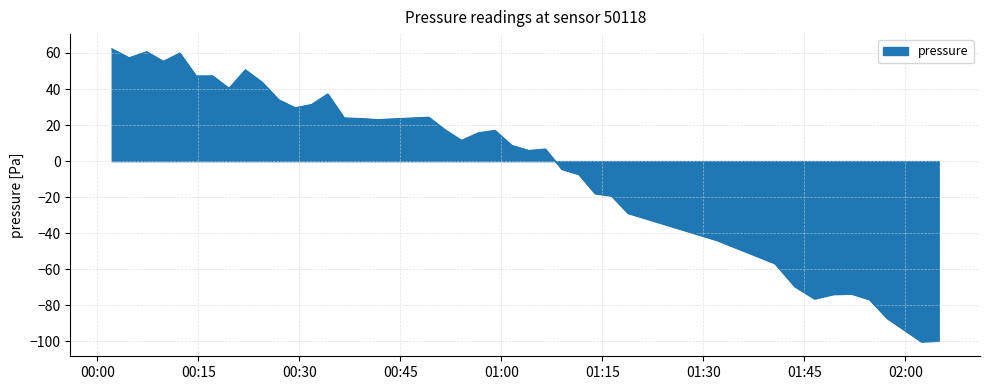

What is the greatest value displayed?

62.3